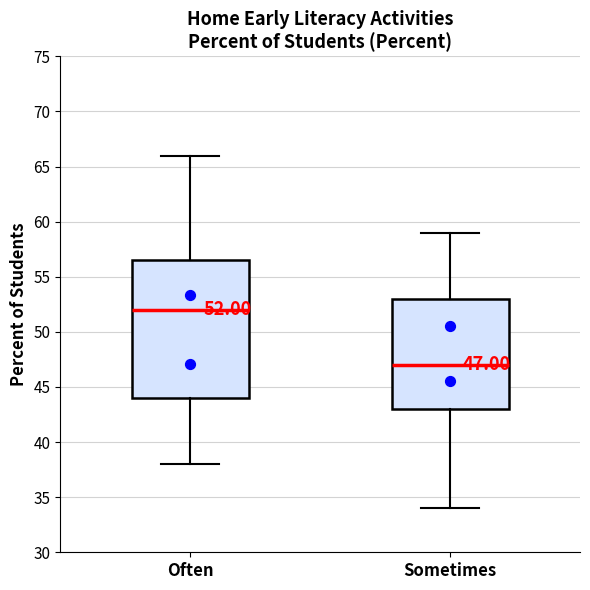

Which box's median line is the highest?

Often